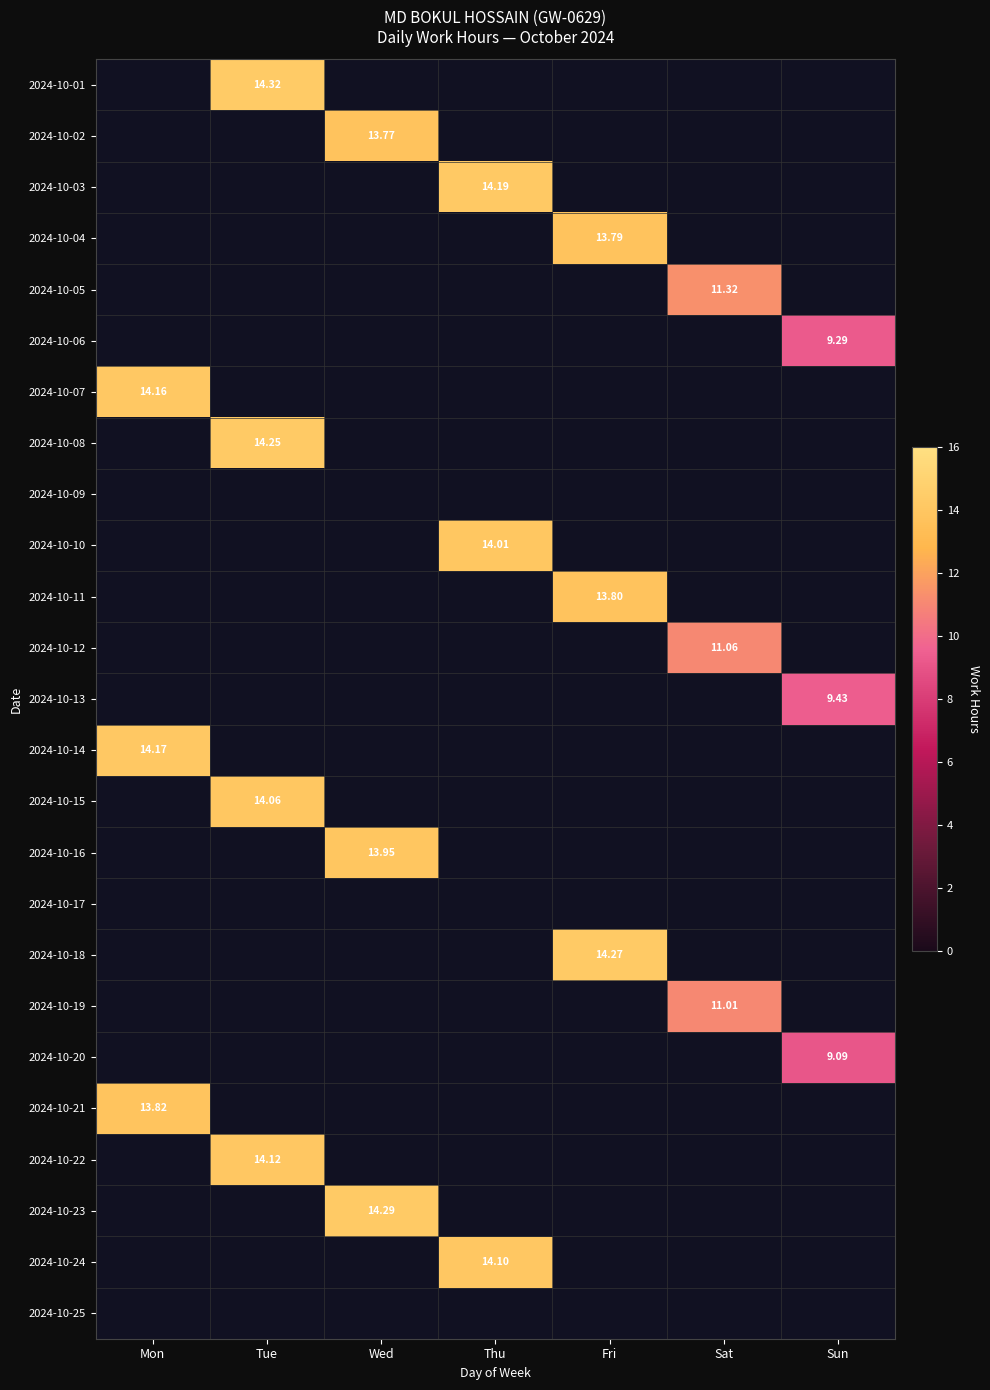

What is the sum of the 2024-10-07 values at Fri and Mon?

14.2